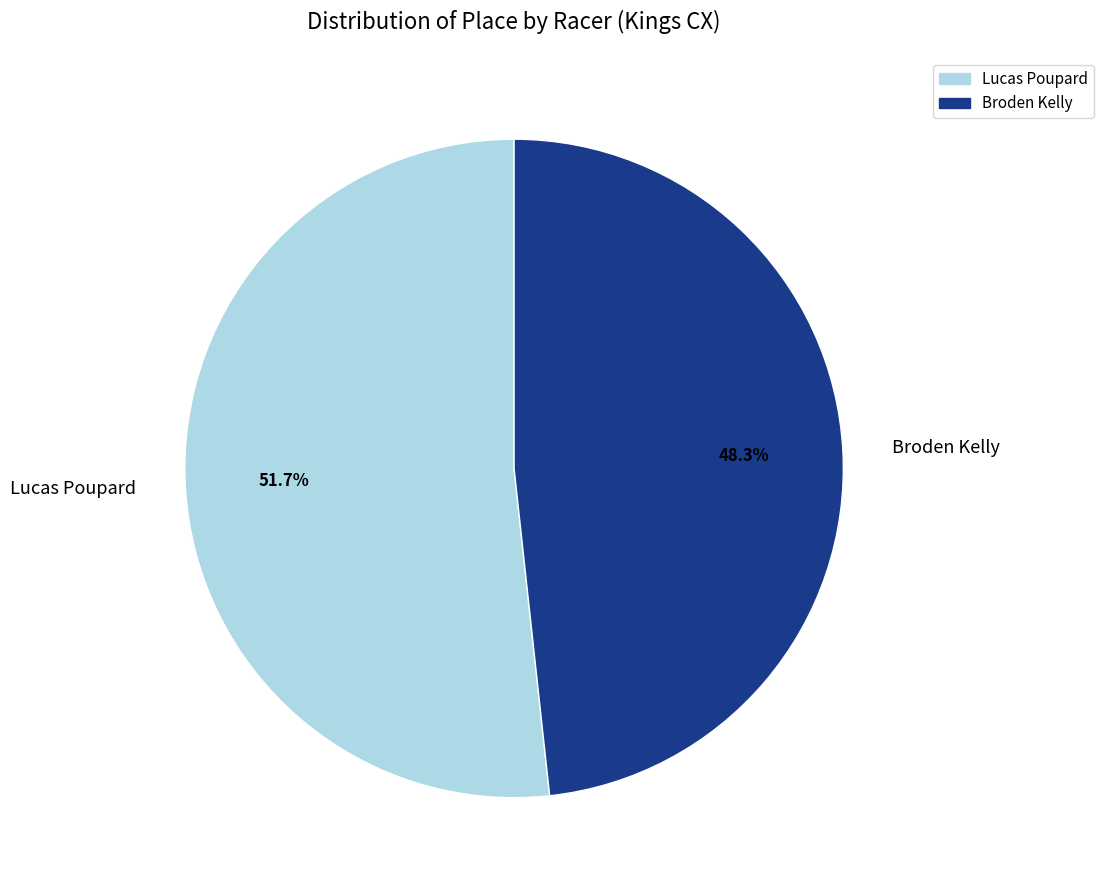

Which slice is the smallest?

Broden Kelly